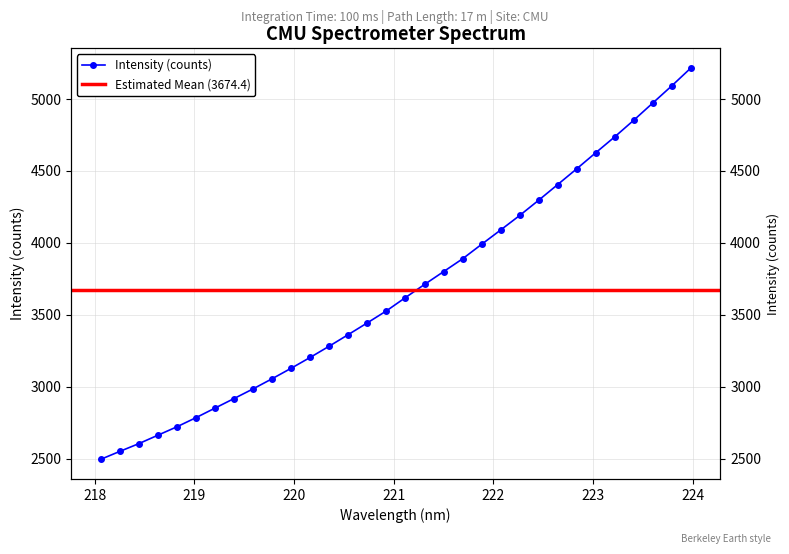

List the labels in order of value, largest first.

223.9802, 223.7895, 223.5987, 223.408, 223.2172, 223.0264, 222.8355, 222.6447, 222.4538, 222.263, 222.0721, 221.8812, 221.6902, 221.4993, 221.3083, 221.1174, 220.9264, 220.7354, 220.5444, 220.3533, 220.1623, 219.9712, 219.7801, 219.589, 219.3979, 219.2067, 219.0156, 218.8244, 218.6332, 218.442, 218.2508, 218.0596